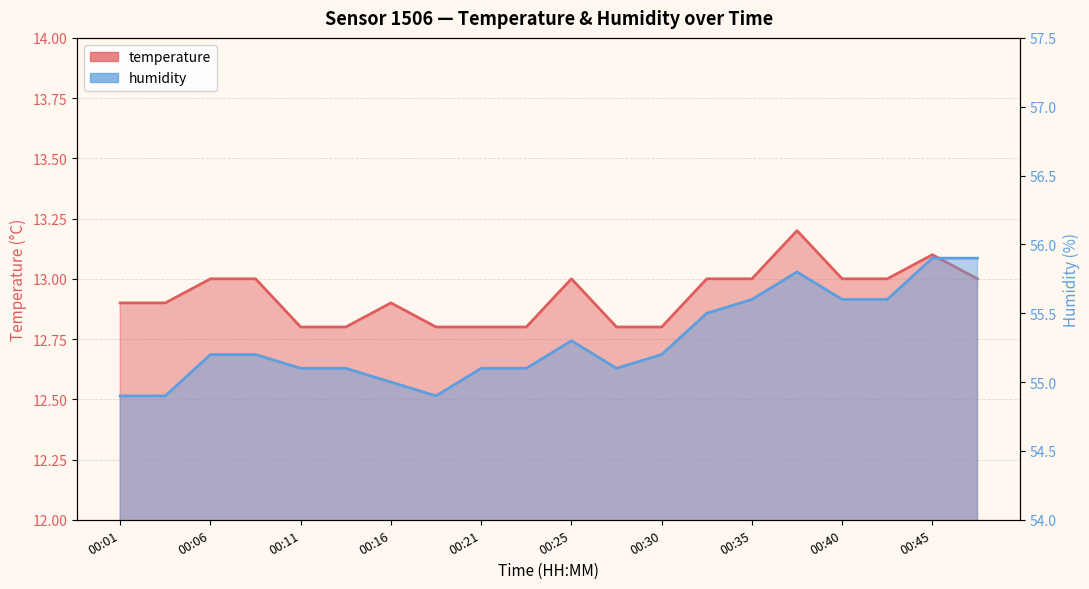

Between 00:18 and 00:30, which series saw the biggest shift?

humidity